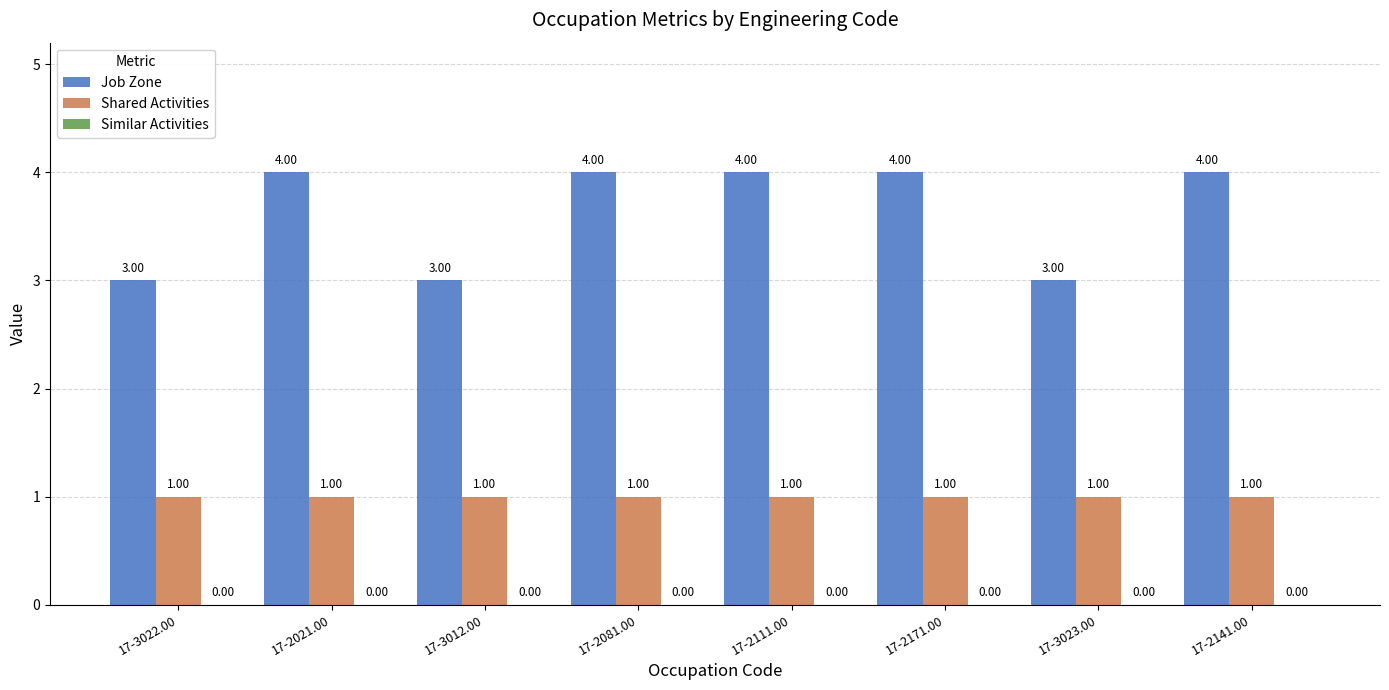

What is the approximate value of Shared Activities at 17-2021.00?

1